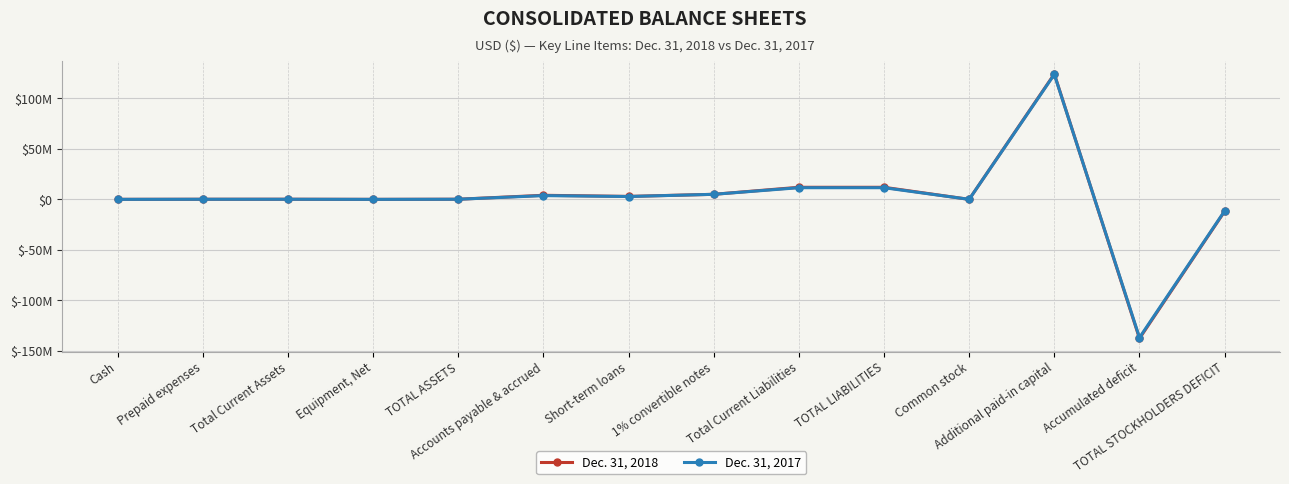

Is this an area chart (filled region under the line)?

No